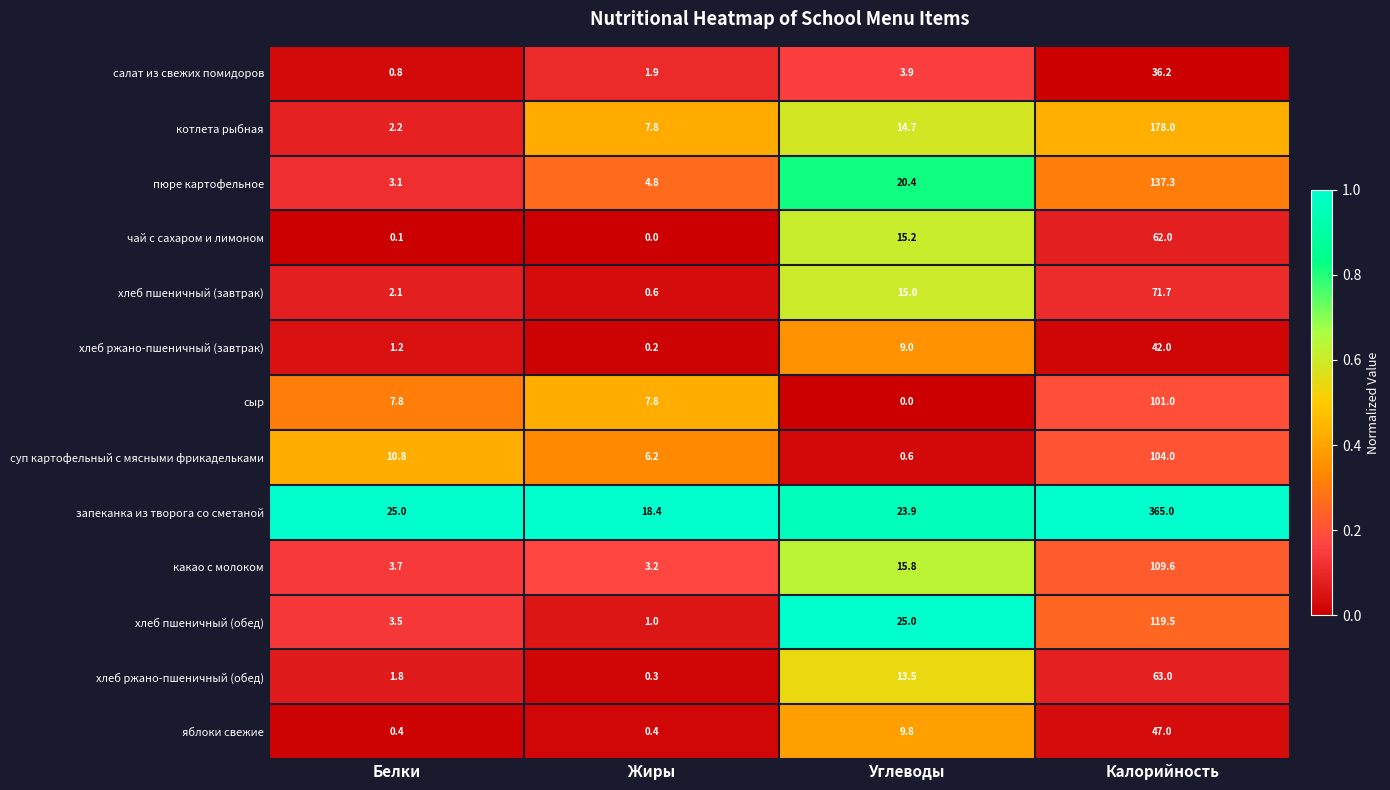

Which series has the largest total across all categories?

запеканка из творога со сметаной